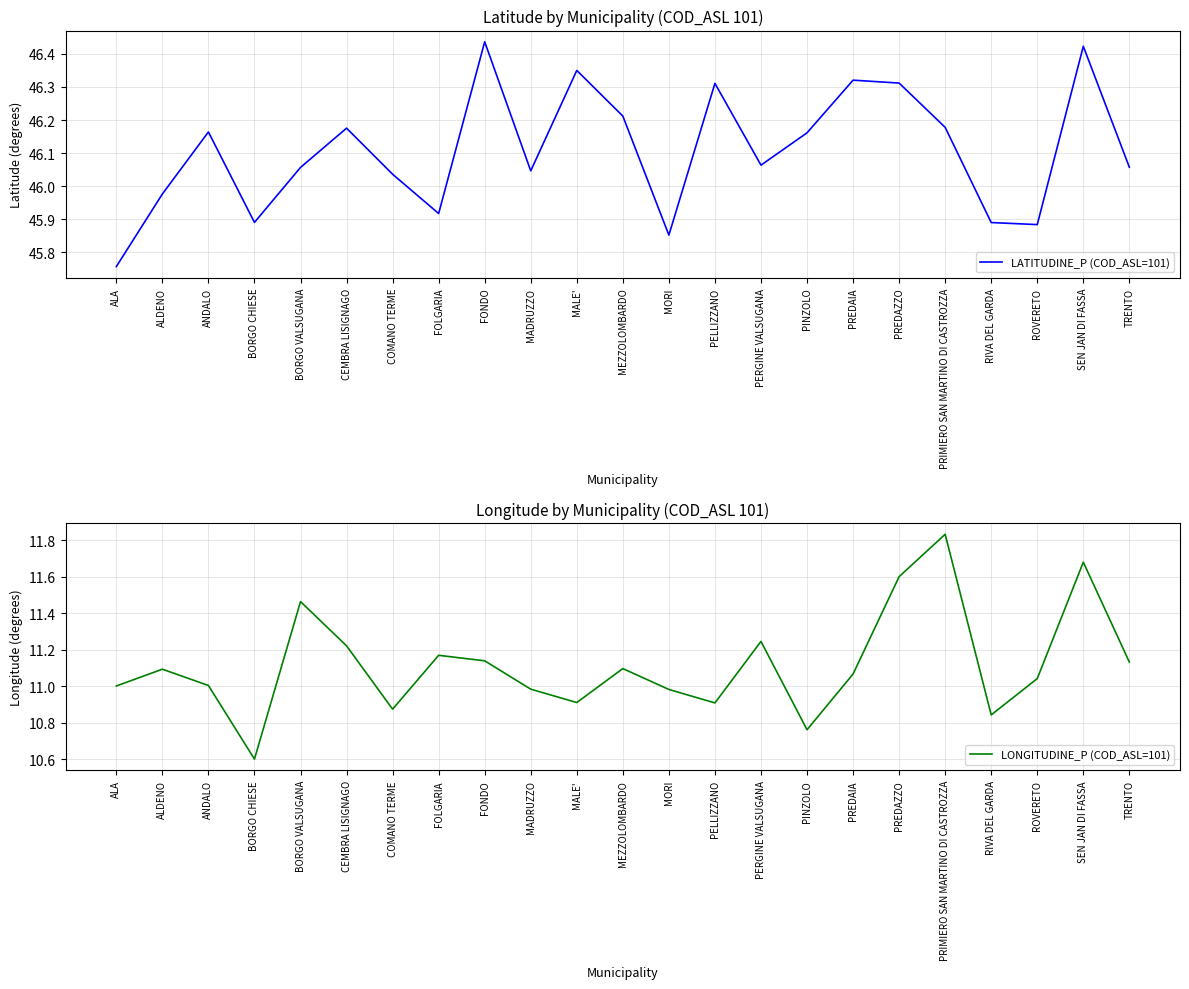

Reading left to right, what are all the values shown in this chart?

LATITUDINE_P (COD_ASL=101): 45.8	46.0	46.2	45.9	46.1	46.2	46.0	45.9	46.4	46.0	46.4	46.2	45.9	46.3	46.1	46.2	46.3	46.3	46.2	45.9	45.9	46.4	46.1
LONGITUDINE_P (COD_ASL=101): 11.0	11.1	11.0	10.6	11.5	11.2	10.9	11.2	11.1	11.0	10.9	11.1	11.0	10.9	11.2	10.8	11.1	11.6	11.8	10.8	11.0	11.7	11.1